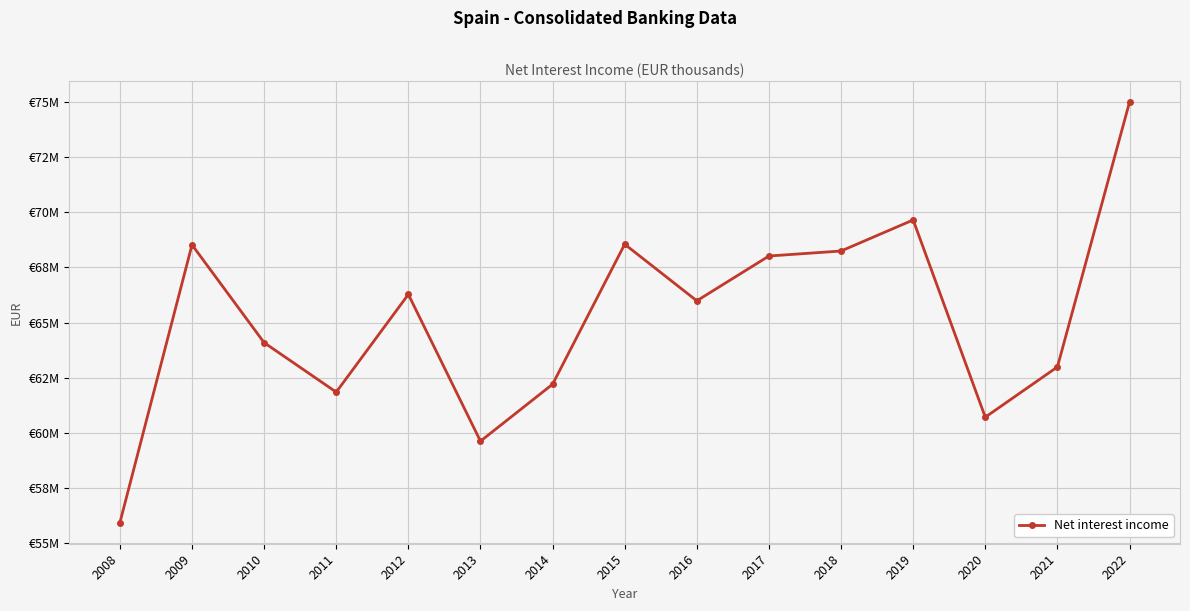

At which category does the data reach its first local valley?

2011